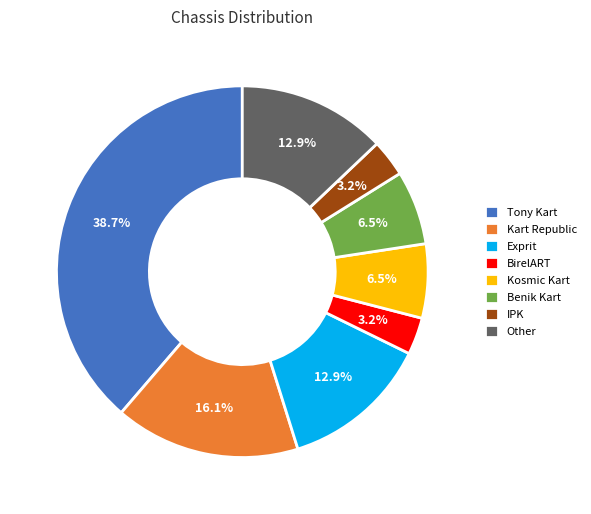

Which slice is the largest?

Tony Kart